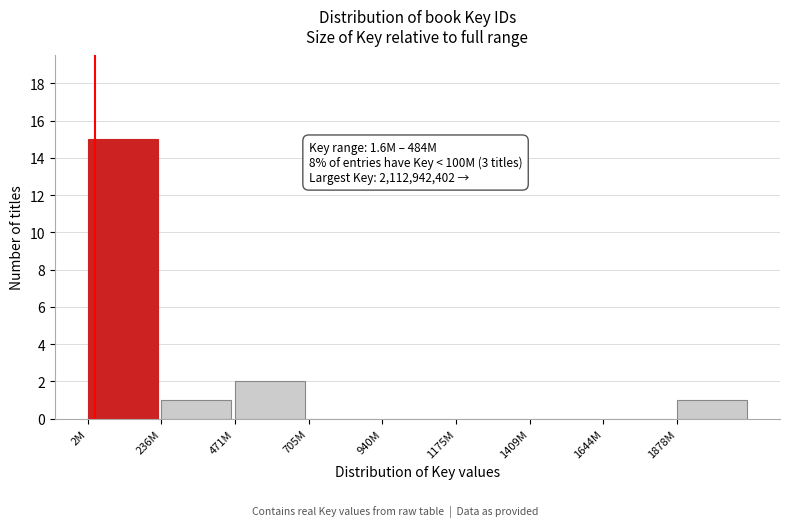

Reading left to right, list all the values displayed in this chart.

2M=15	236M=1	471M=2	705M=0	940M=0	1175M=0	1409M=0	1644M=0	1878M=1